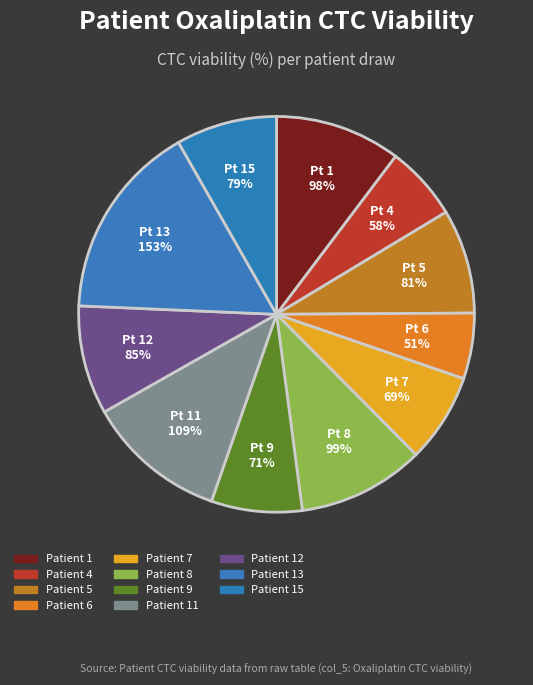

How many segments does this pie chart have?

11